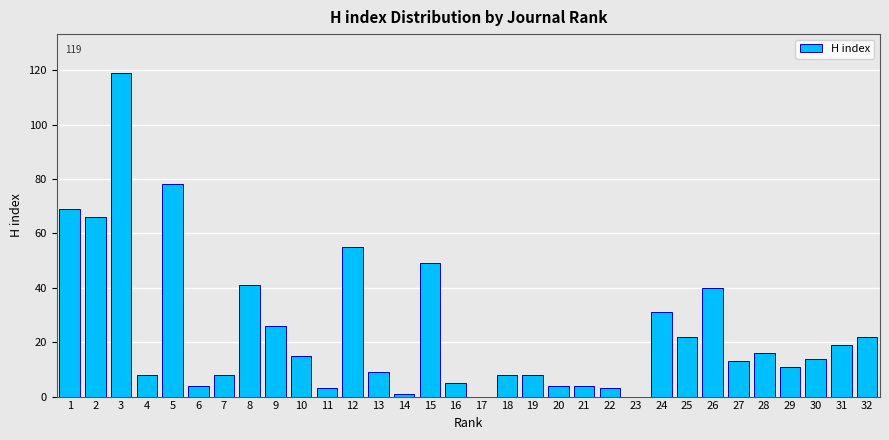

What is the change in value from 6 to 10?

+11